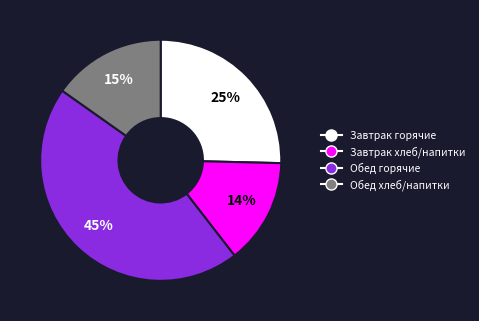

Between Обед горячие and Завтрак горячие, which is larger?

Обед горячие